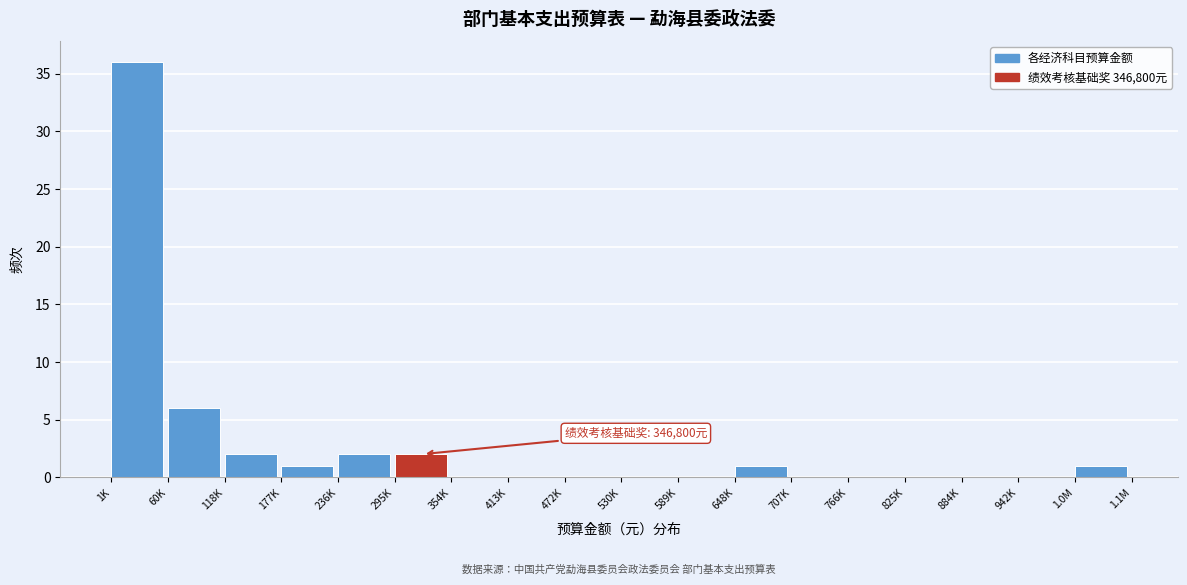

Between 648K and 60K, which is larger?

60K